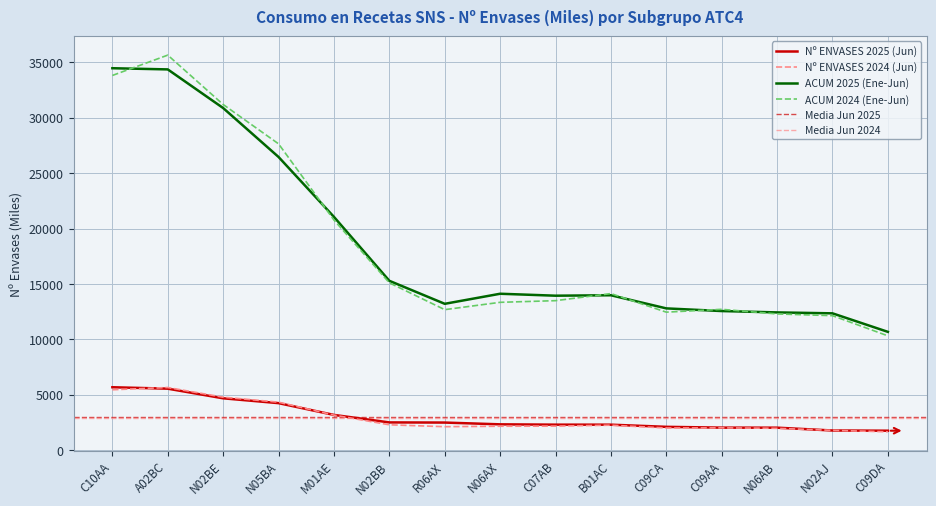

At how many categories does at least one series exceed 19394?

5